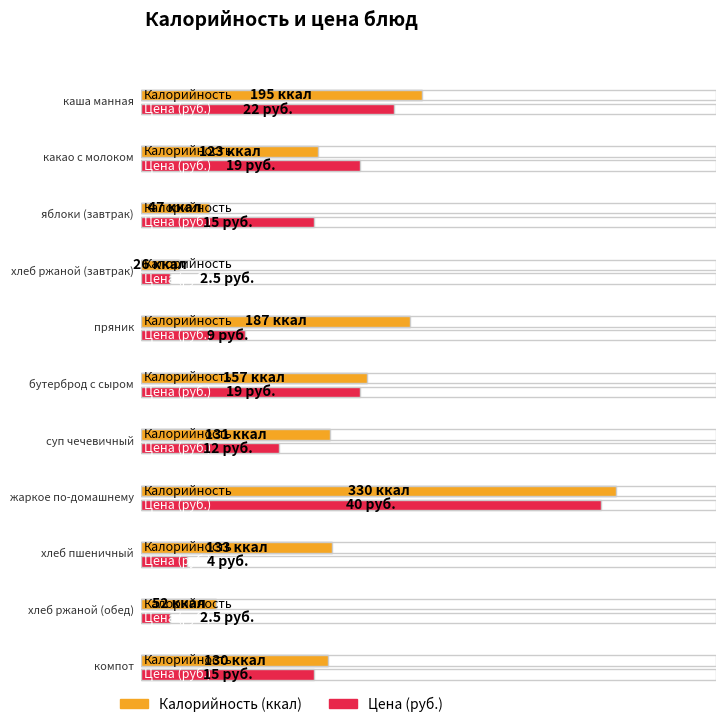

Reading left to right, what are all the values shown in this chart?

Калорийность: каша манная=195.0	какао с молоком=123.0	яблоки (завтрак)=47.0	хлеб ржаной (завтрак)=26.0	пряник=187.0	бутерброд с сыром=157.0	суп чечевичный=131.0	жаркое по-домашнему=330.0	хлеб пшеничный=133.0	хлеб ржаной (обед)=52.0	компот=130.0
Цена: каша манная=22.0	какао с молоком=19.0	яблоки (завтрак)=15.0	хлеб ржаной (завтрак)=2.5	пряник=9.0	бутерброд с сыром=19.0	суп чечевичный=12.0	жаркое по-домашнему=40.0	хлеб пшеничный=4.0	хлеб ржаной (обед)=2.5	компот=15.0